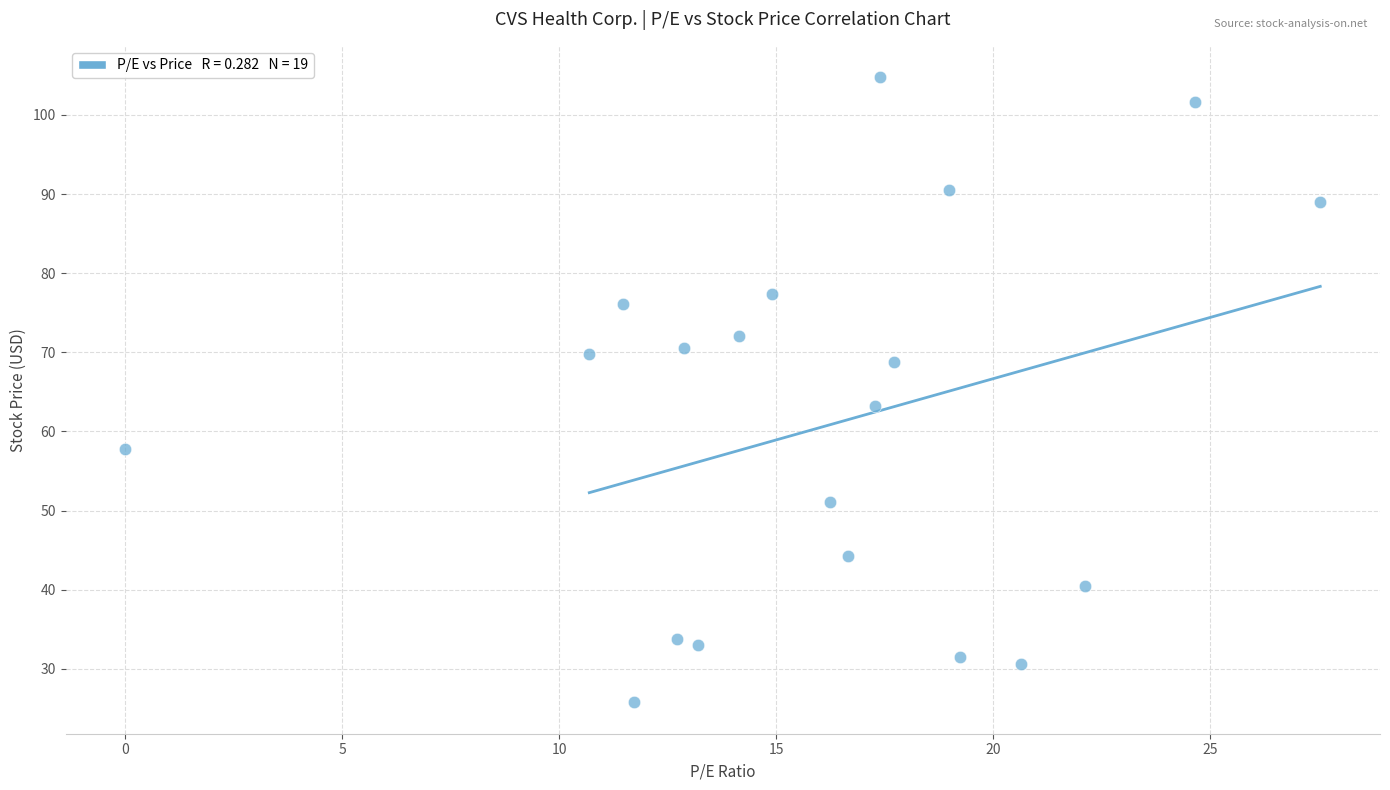

What Y value in the scatter plot is closest to 65?

63.2